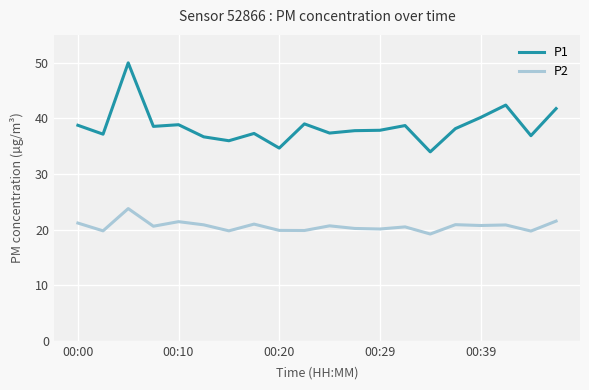

What is the lowest value of the P2 series?

19.2